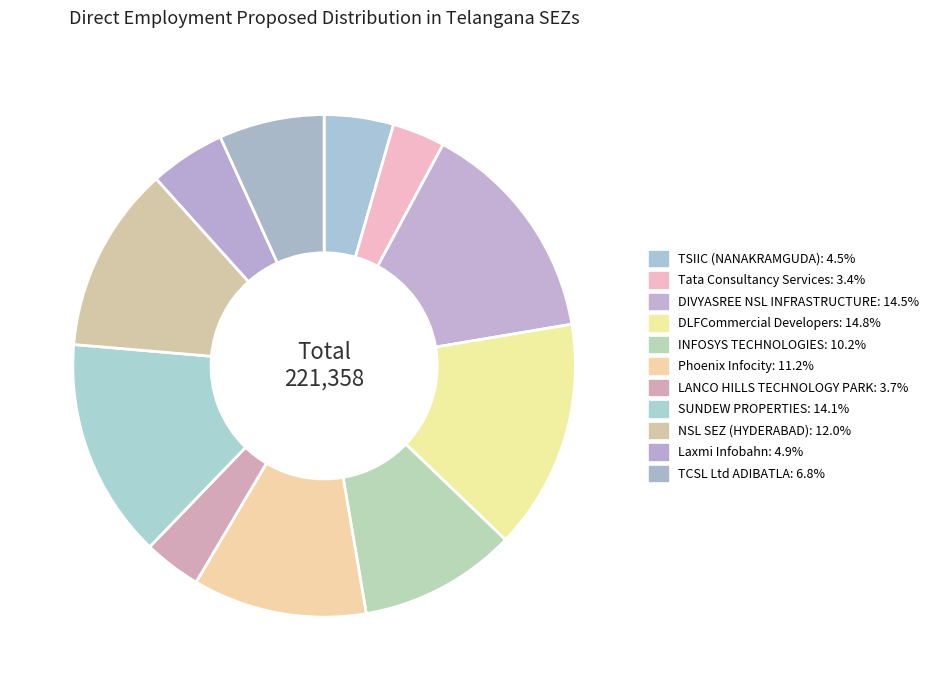

How many slices are in this pie chart?

11